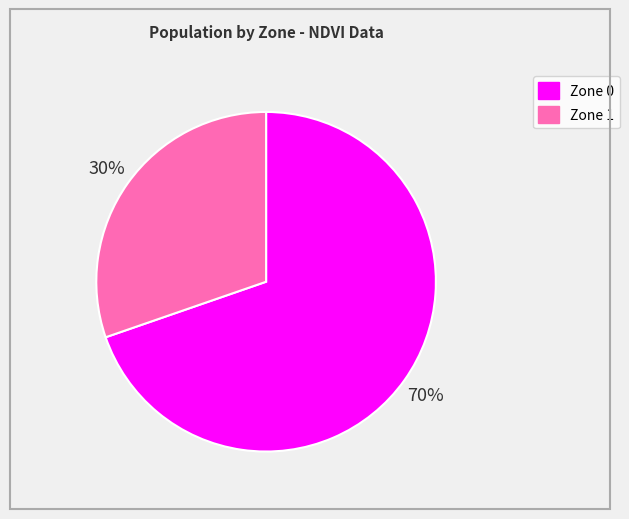

To the nearest percent, what is the average slice percentage?

50%